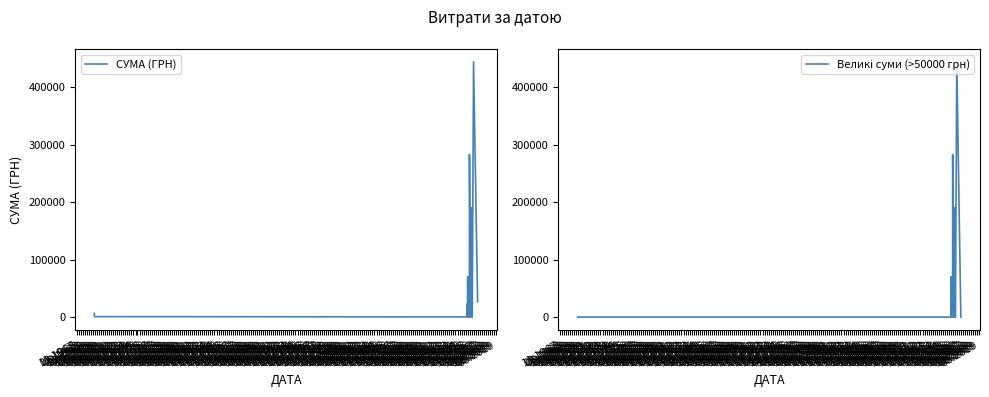

True or false: СУМА (ГРН) has more than 2 interior local peaks.

True